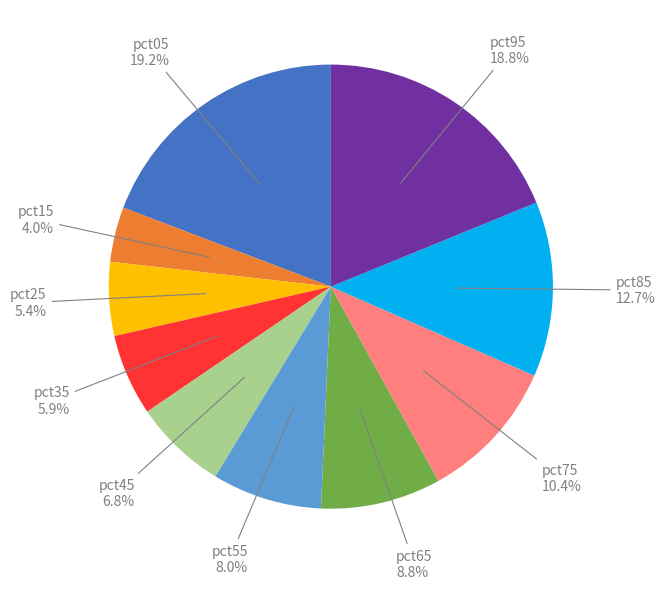

Is there a majority slice in this chart?

No